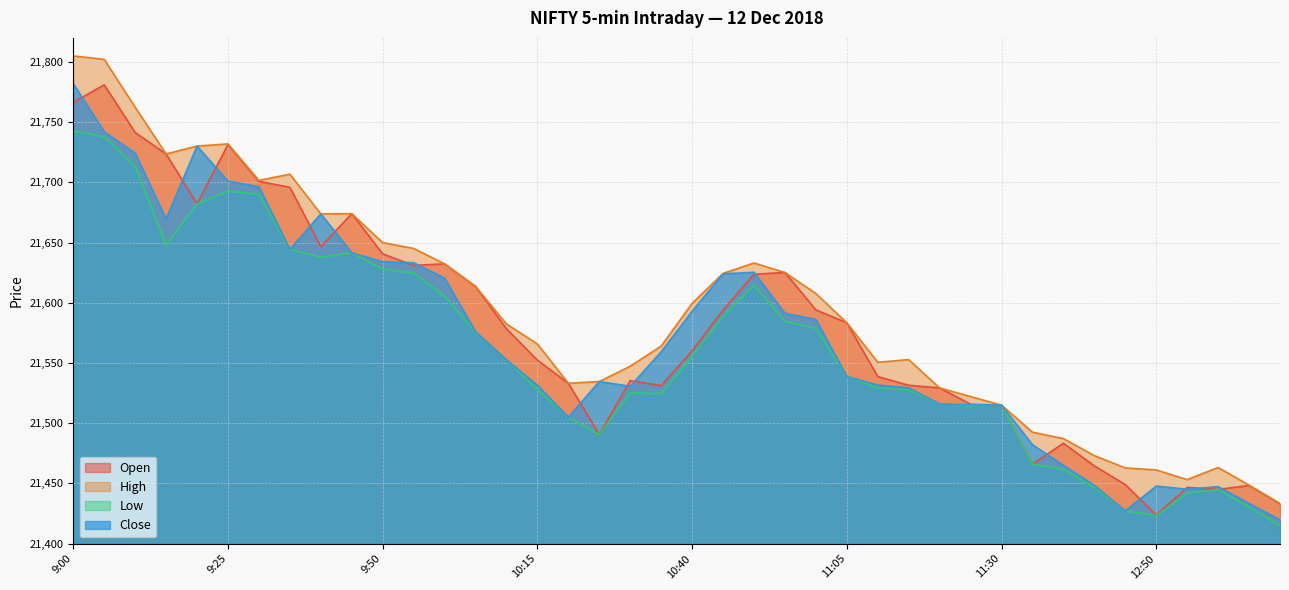

Rank the categories by Open value from lowest to highest.

12:50, 13:10, 13:00, 12:55, 13:05, 12:45, 12:40, 12:30, 12:35, 10:25, 11:30, 11:25, 11:20, 10:35, 11:15, 10:20, 10:30, 11:10, 10:15, 10:40, 10:10, 11:05, 10:45, 11:00, 10:05, 10:50, 10:55, 9:55, 10:00, 9:50, 9:40, 9:45, 9:20, 9:35, 9:30, 9:15, 9:25, 9:10, 9:00, 9:05